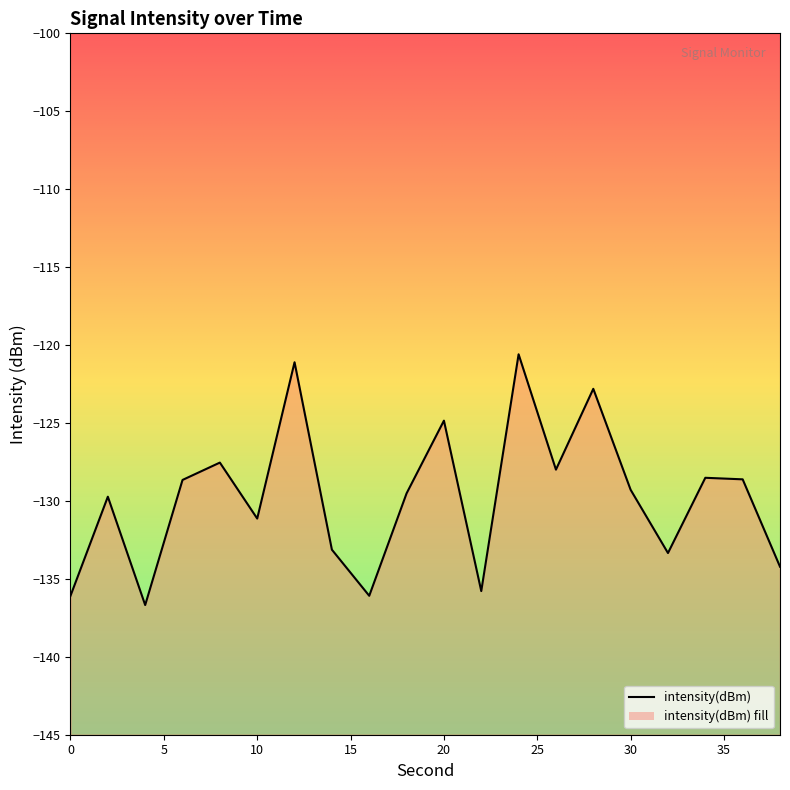

What is the change in value from 24 to 28?

-2.2